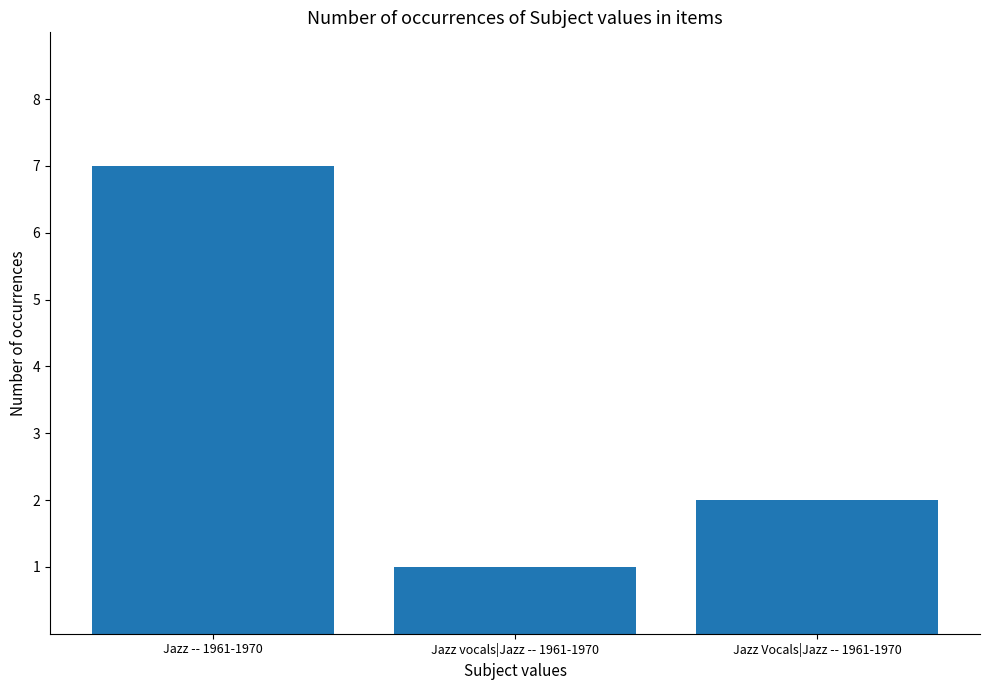

Rank the categories by value from lowest to highest.

Jazz vocals|Jazz -- 1961-1970, Jazz Vocals|Jazz -- 1961-1970, Jazz -- 1961-1970